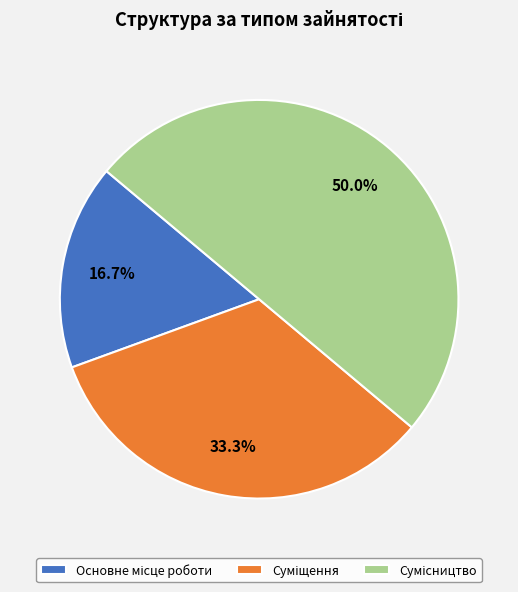

Is it true that Сумісництво is 50% of the pie?

True